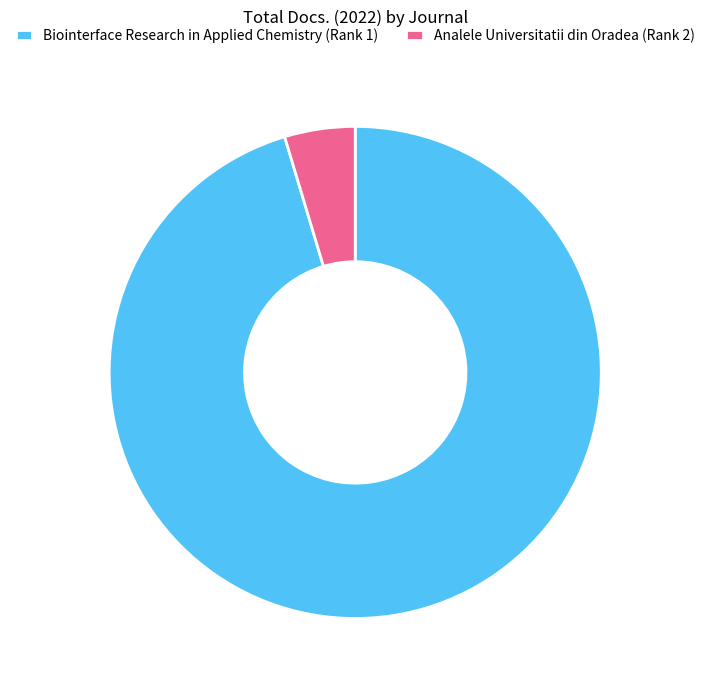

True or false: Biointerface Research in Applied Chemistry (Rank 1) accounts for 95% of the total.

True